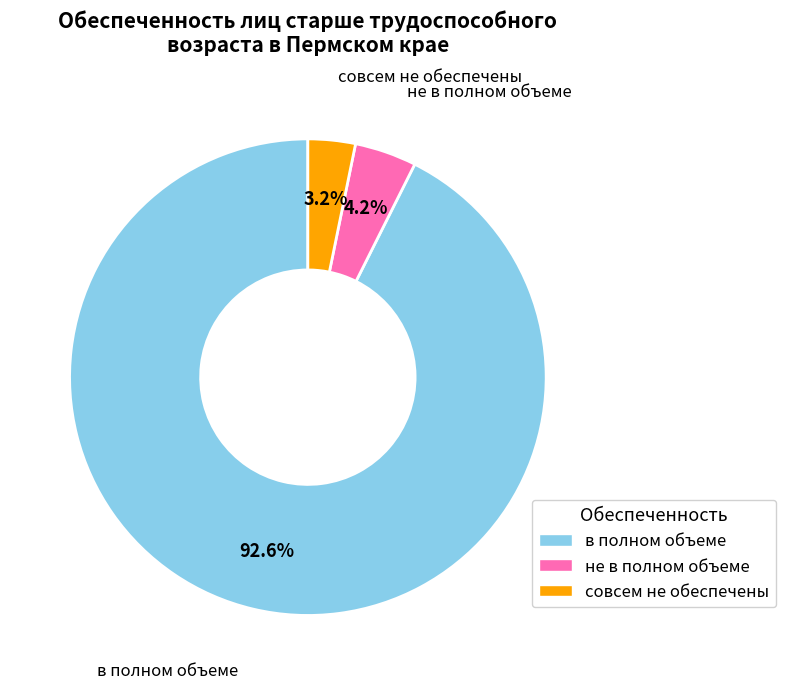

How many slices are in this pie chart?

3